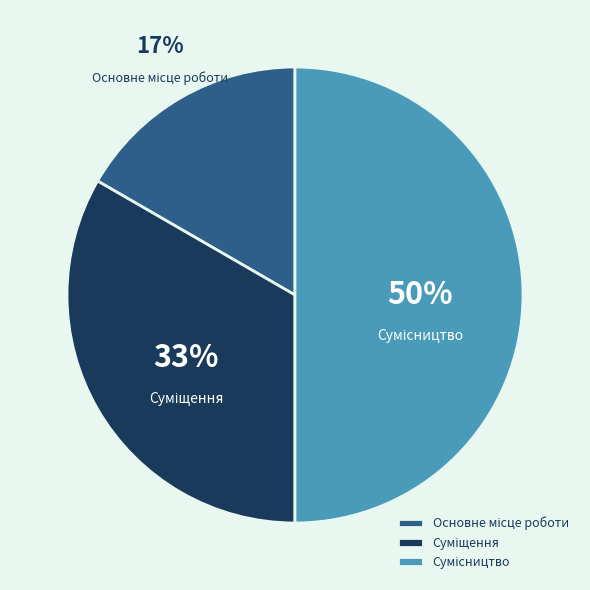

Count the number of slices in the pie.

3